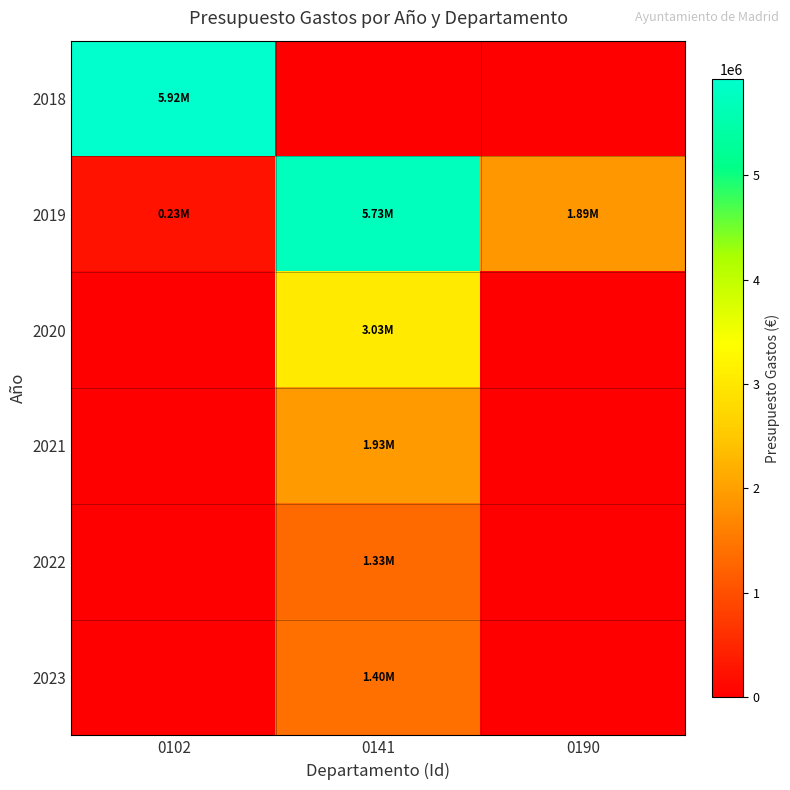

What is the difference between the highest and lowest values at 0102?

5923355.0